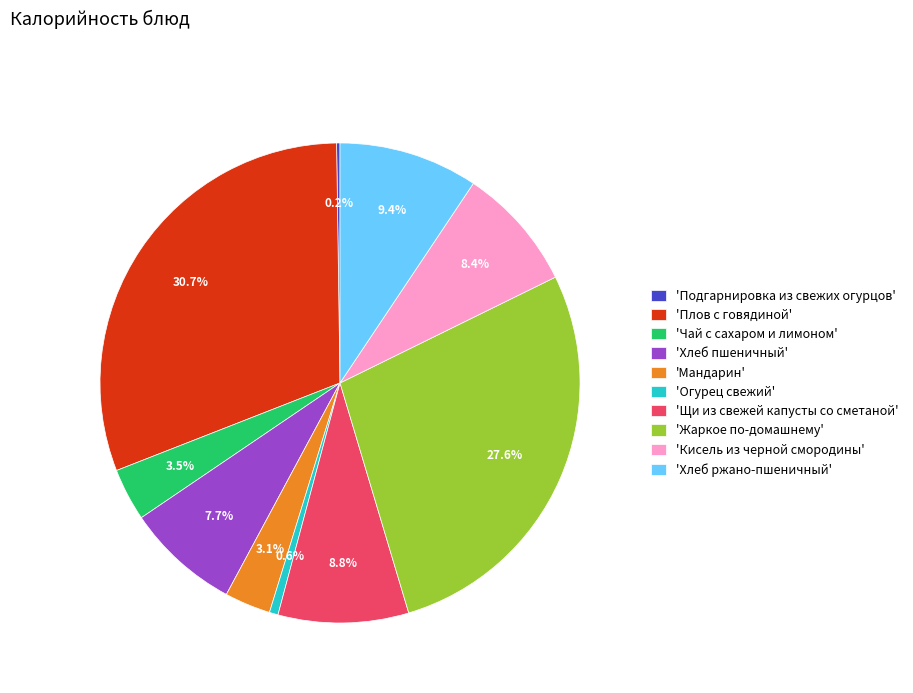

Which has a higher value, 'Жаркое по-домашнему' or 'Чай с сахаром и лимоном'?

'Жаркое по-домашнему'